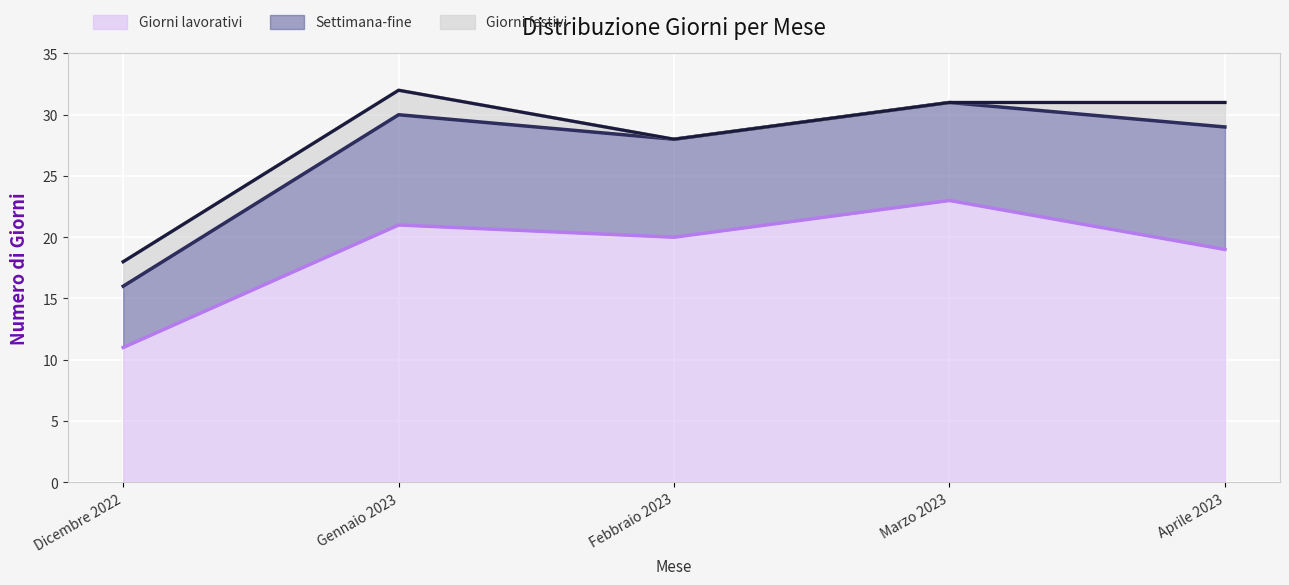

What is the difference between the maximum and minimum values in the Giorni festivi series?

2